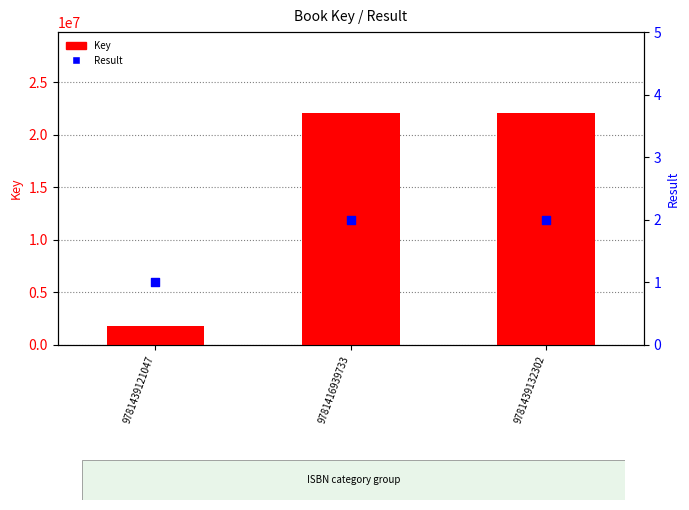

Which series contains the highest Y value?

Key